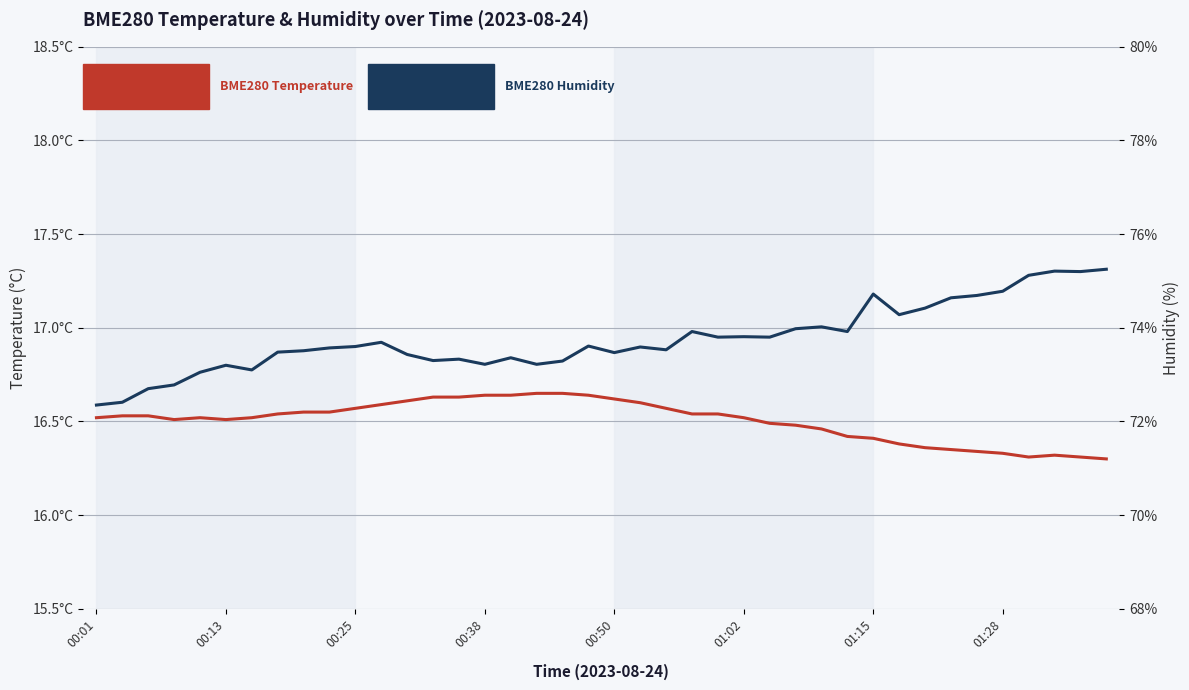

True or false: BME280 Humidity and BME280 Temperature intersect in this chart.

False